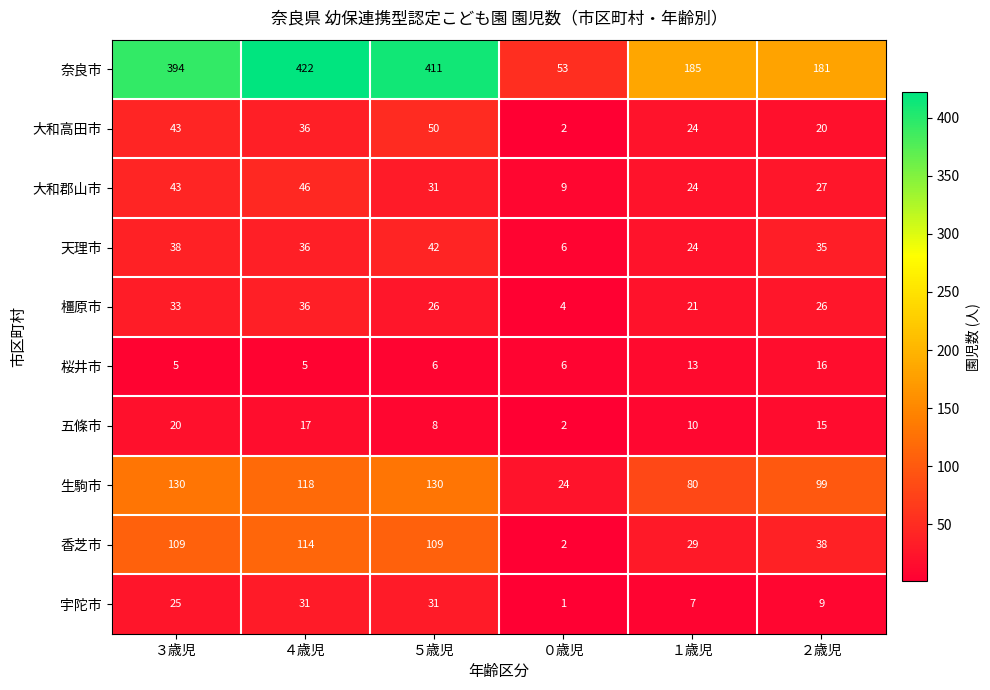

Where does the 大和郡山市 series first go above 31?

３歳児